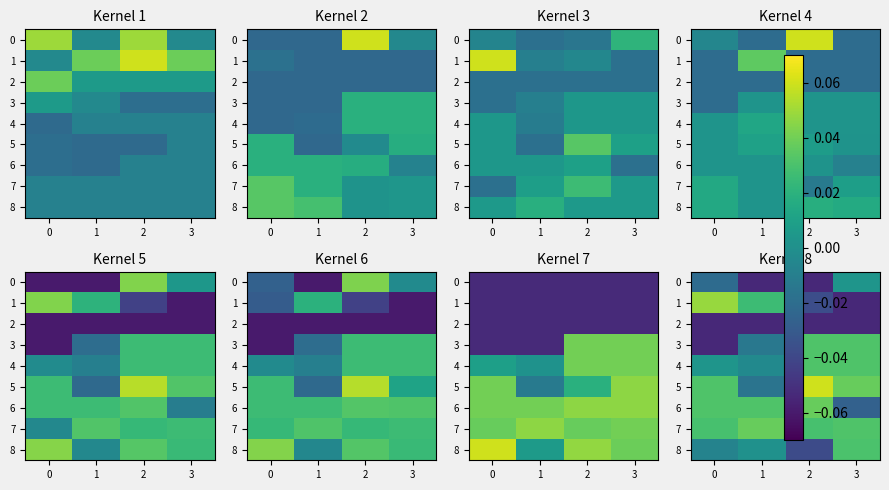

The 1 series shows 0.0 at 1. True or false?

False